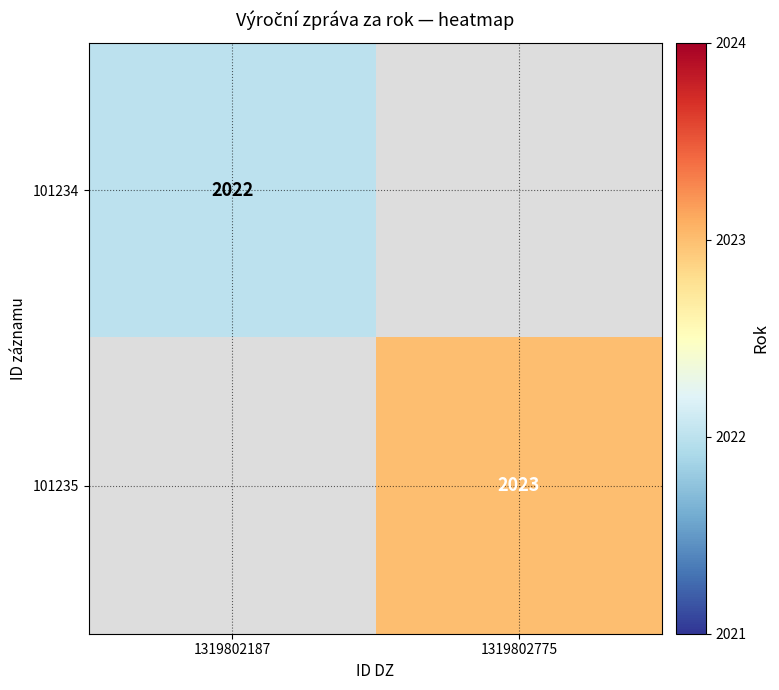

The 101234 series shows 1192 at 1319802187. True or false?

False